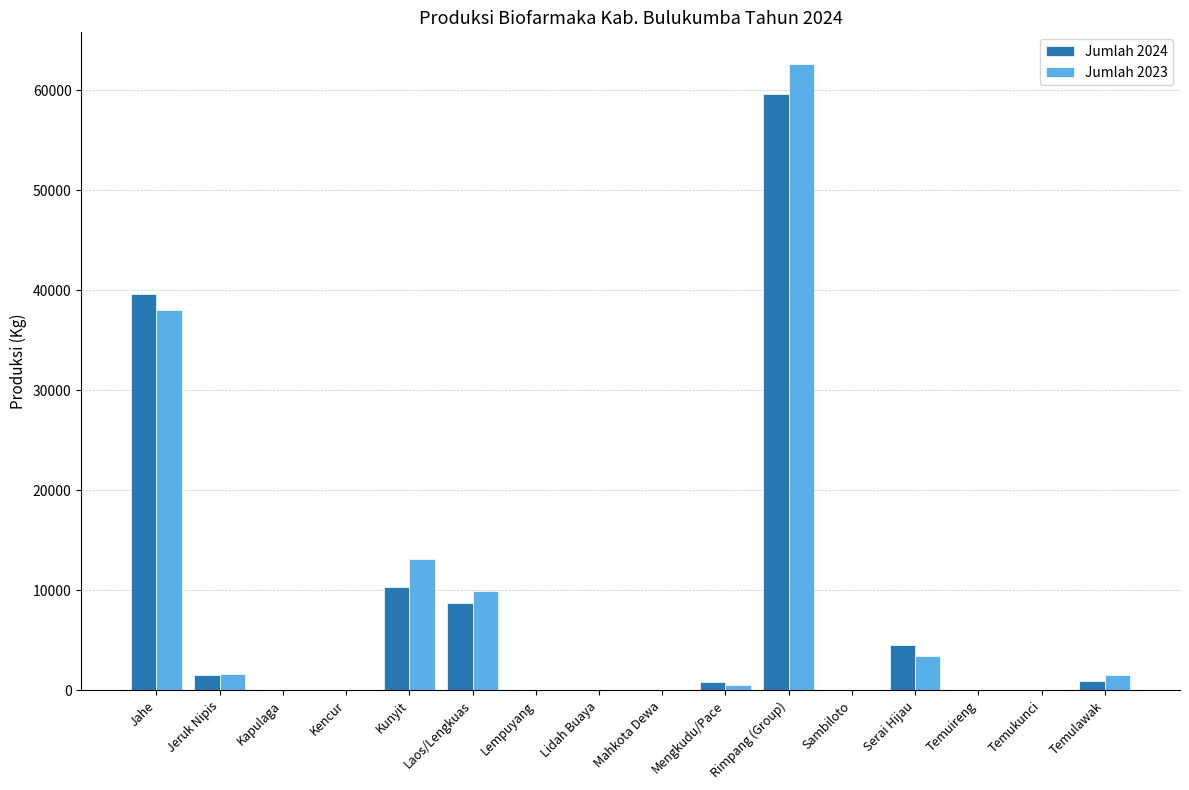

The Jumlah 2023 series shows 28702 at Temukunci. True or false?

False